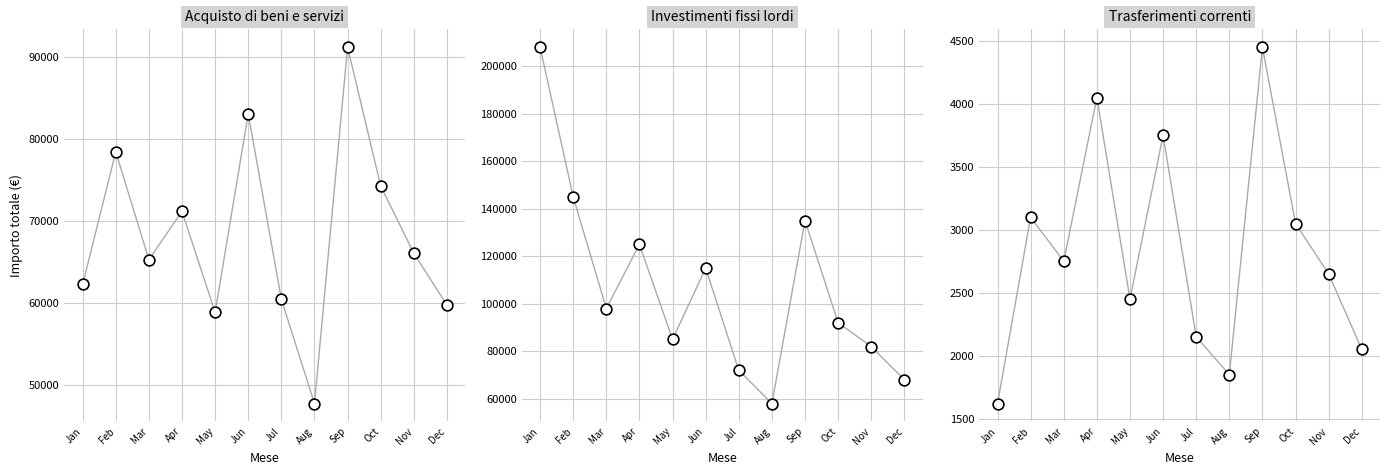

At how many categories does at least one series exceed 67628?

11